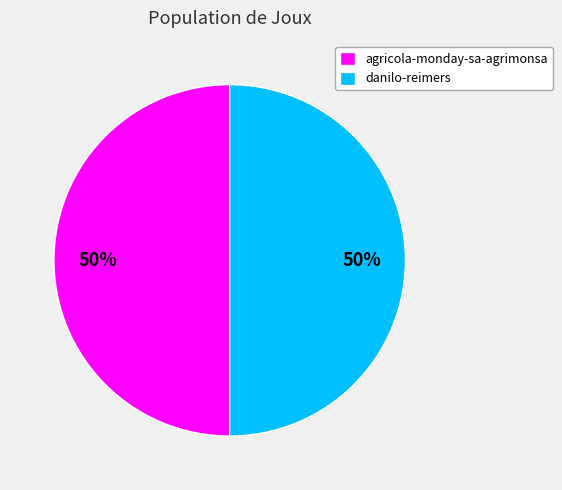

What is the ratio of the value at danilo-reimers to the value at agricola-monday-sa-agrimonsa?

1.0